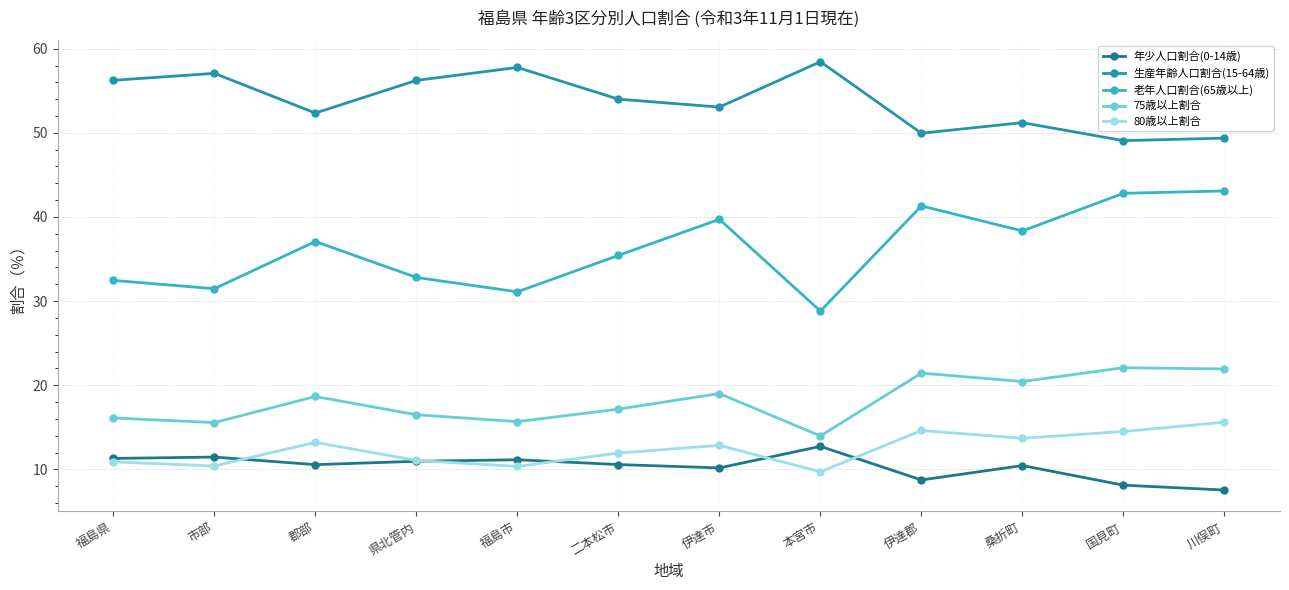

At which label does 80歳以上割合 first exceed 12?

郡部